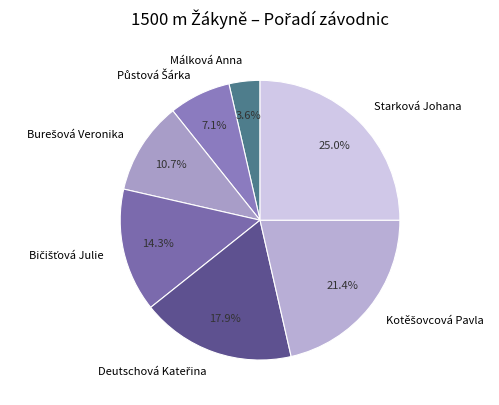

Which slice is the smallest?

Málková Anna